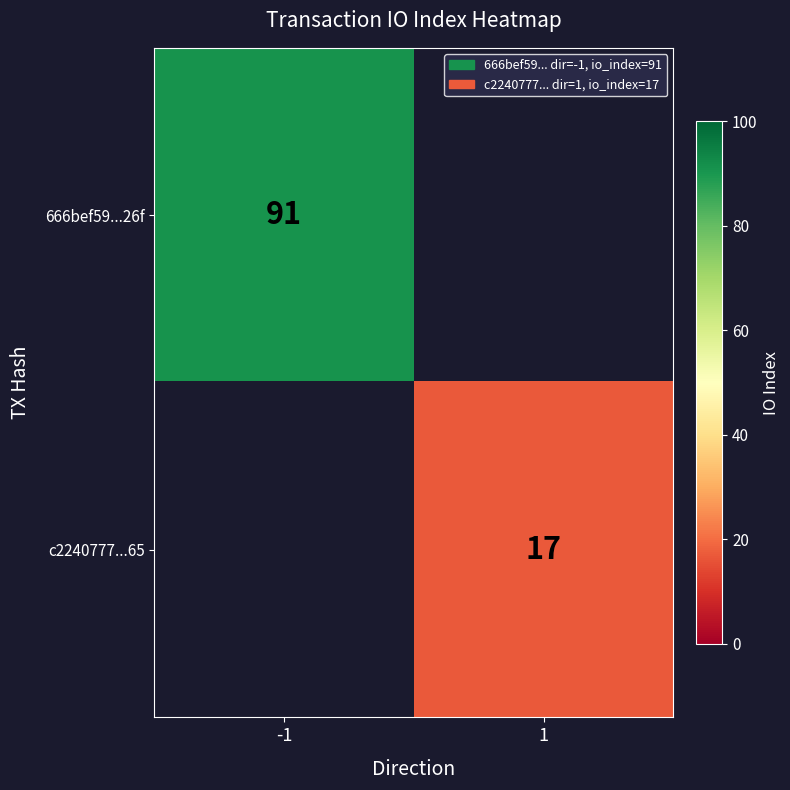

True or false: c2240777...65 has a value of 26 at 1.

False